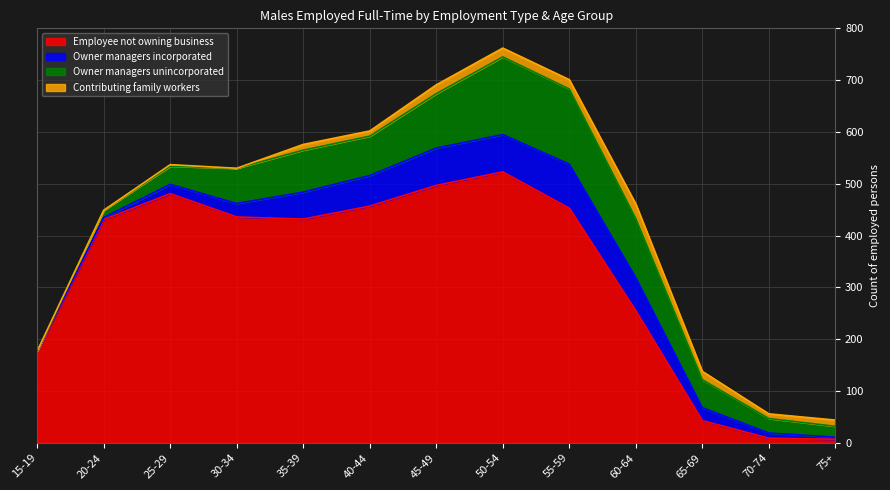

Reading left to right, extract all data points from this chart.

Employee not owning business: 15-19=177	20-24=431	25-29=481	30-34=436	35-39=432	40-44=457	45-49=497	50-54=523	55-59=453	60-64=255	65-69=43	70-74=9	75+=7
Owner managers incorporated: 15-19=0	20-24=4	25-29=18	30-34=26	35-39=52	40-44=59	45-49=72	50-54=72	55-59=85	60-64=64	65-69=25	70-74=10	75+=4
Owner managers unincorporated: 15-19=0	20-24=14	25-29=35	30-34=68	35-39=81	40-44=76	45-49=105	50-54=150	55-59=145	60-64=114	65-69=54	70-74=28	75+=21
Contributing family workers: 15-19=0	20-24=0	25-29=3	30-34=0	35-39=11	40-44=10	45-49=17	50-54=17	55-59=18	60-64=28	65-69=16	70-74=9	75+=12